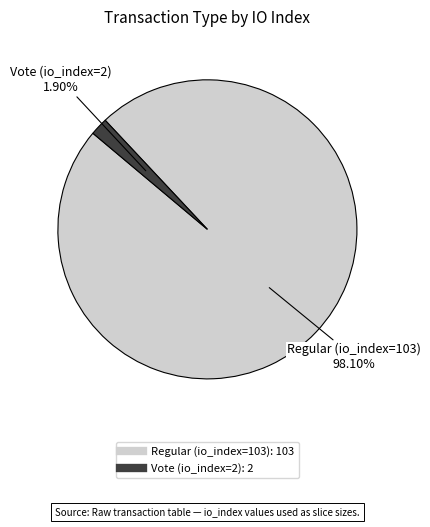

To the nearest percent, what is the difference between the largest and smallest slice percentages?

96%